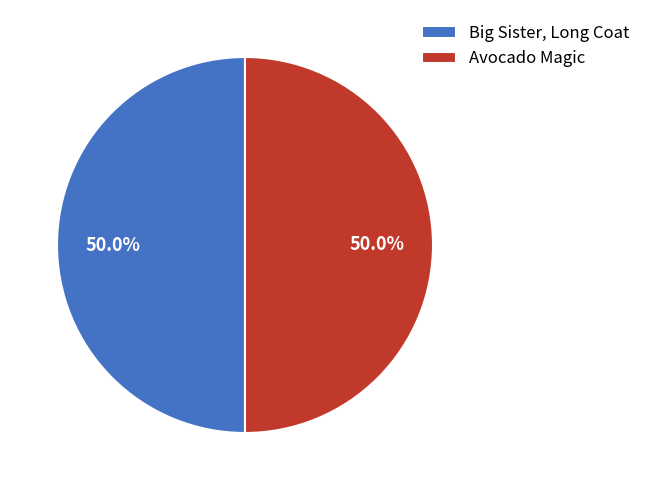

Is it true that Avocado Magic is 50% of the pie?

True